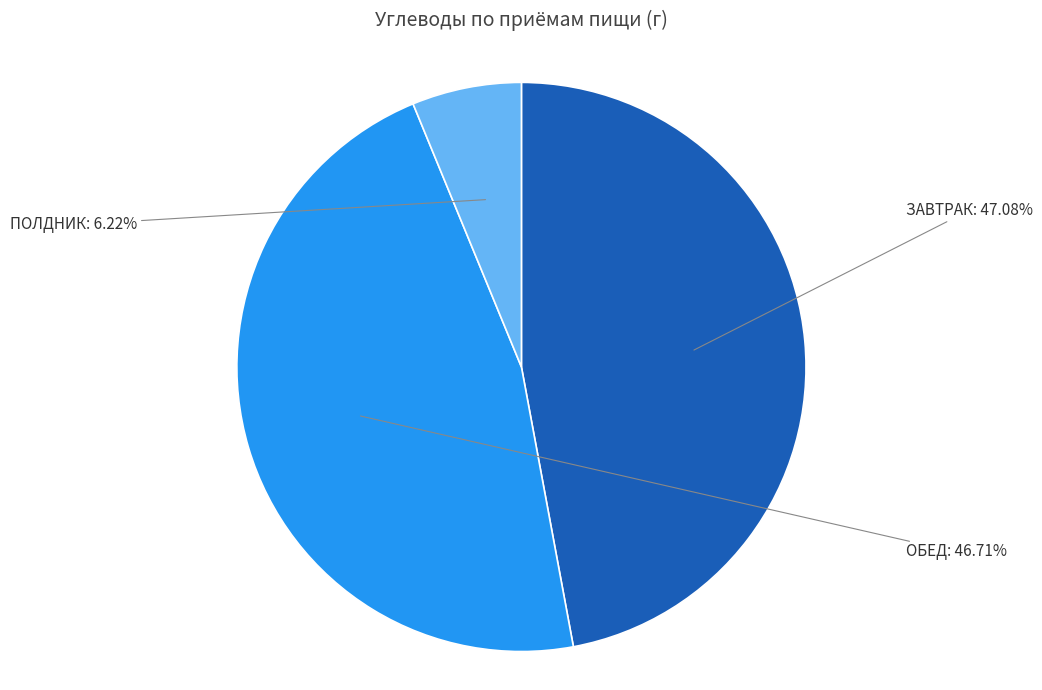

Which category has the smallest portion of the pie?

ПОЛДНИК